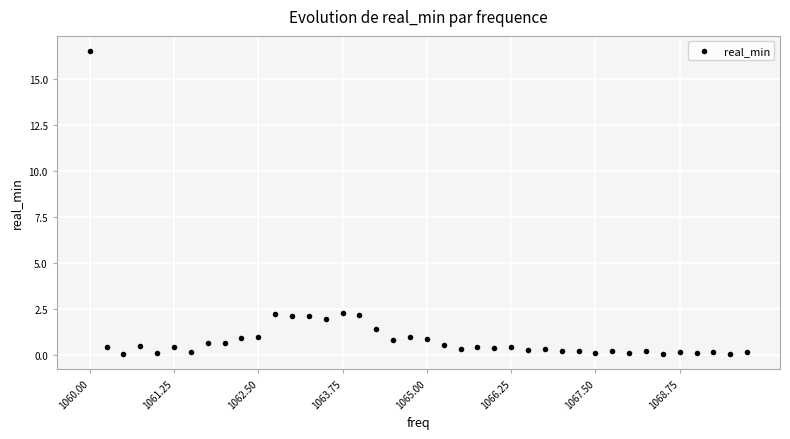

What is the range of Y values (max minus min)?

16.5